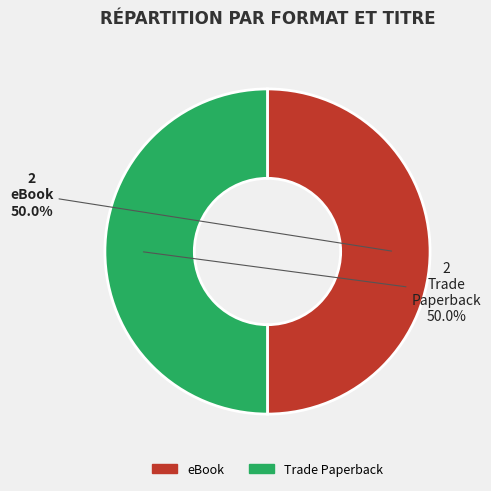

Combined, what portion of the pie is eBook and Trade Paperback?

100.0%